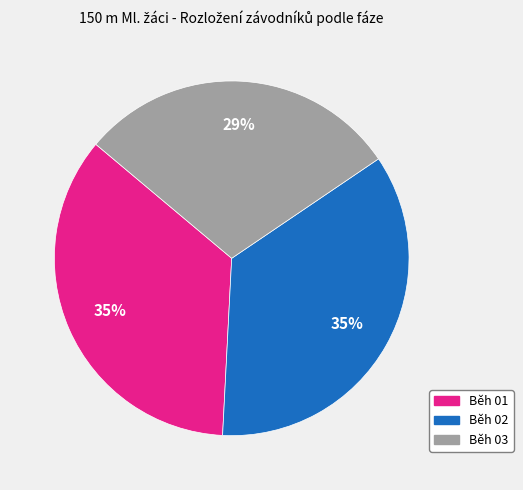

What is the smallest slice in the pie chart?

Běh 03